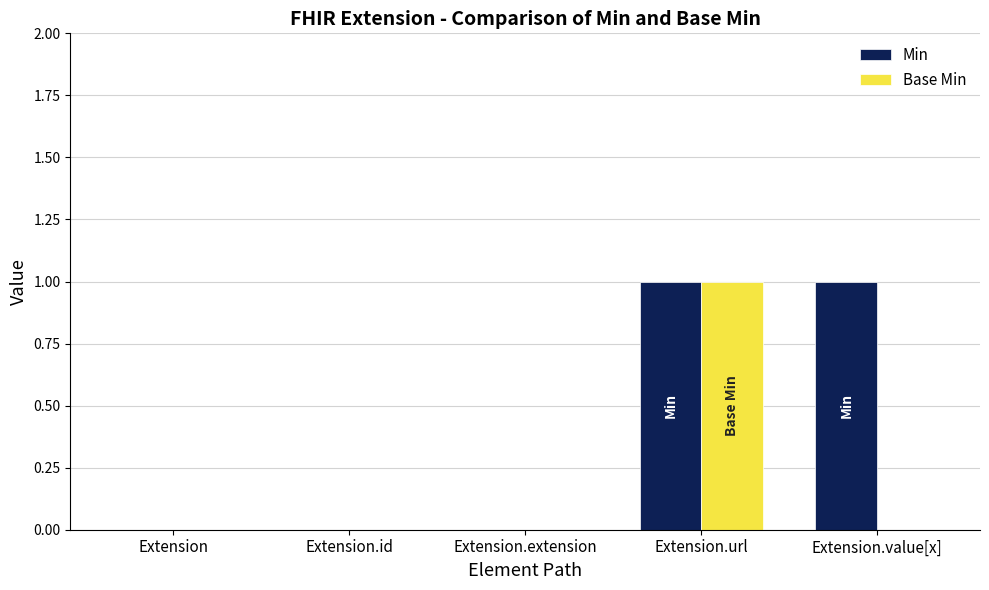

Which series has the largest total across all categories?

Min